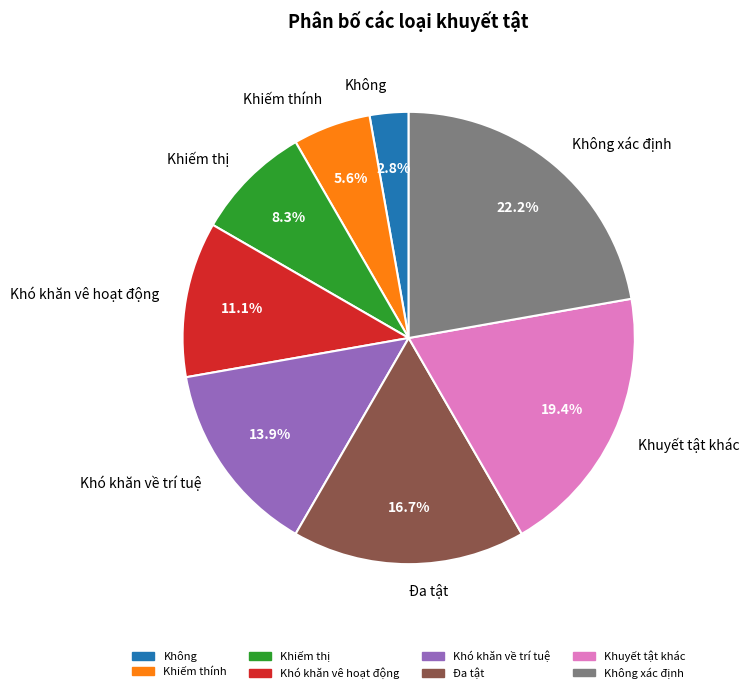

The Khuyết tật khác slice represents 19% of the pie. True or false?

True